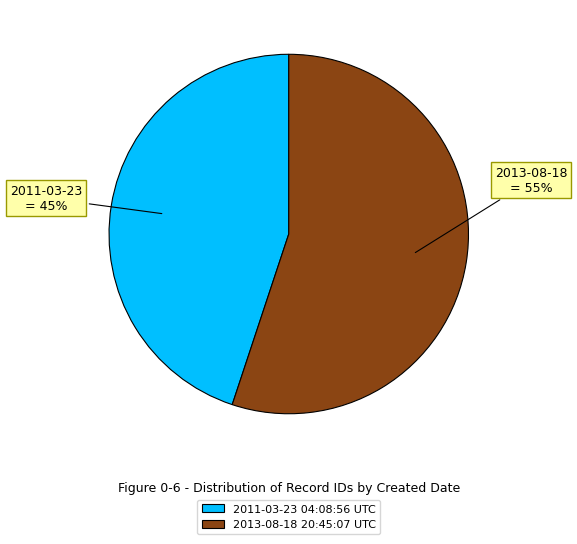

Which slice is the smallest?

2011-03-23 04:08:56 UTC